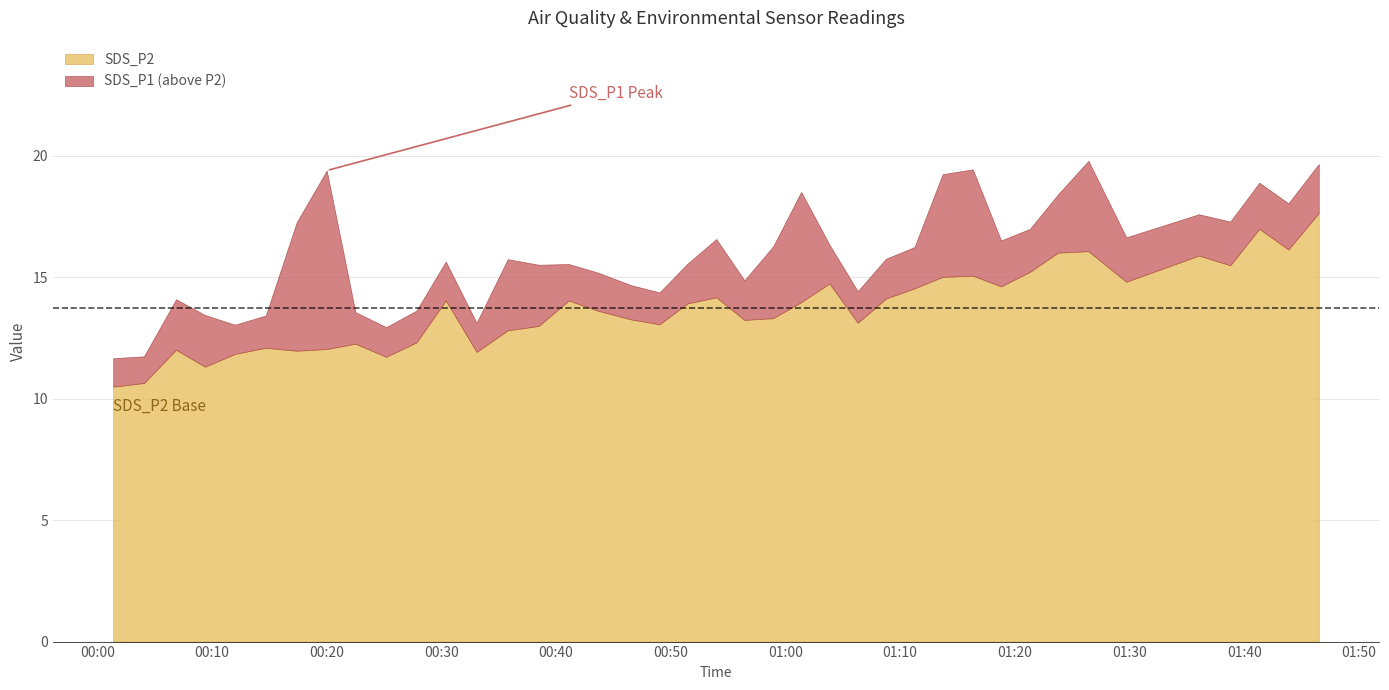

How many distinct data groups are displayed?

4